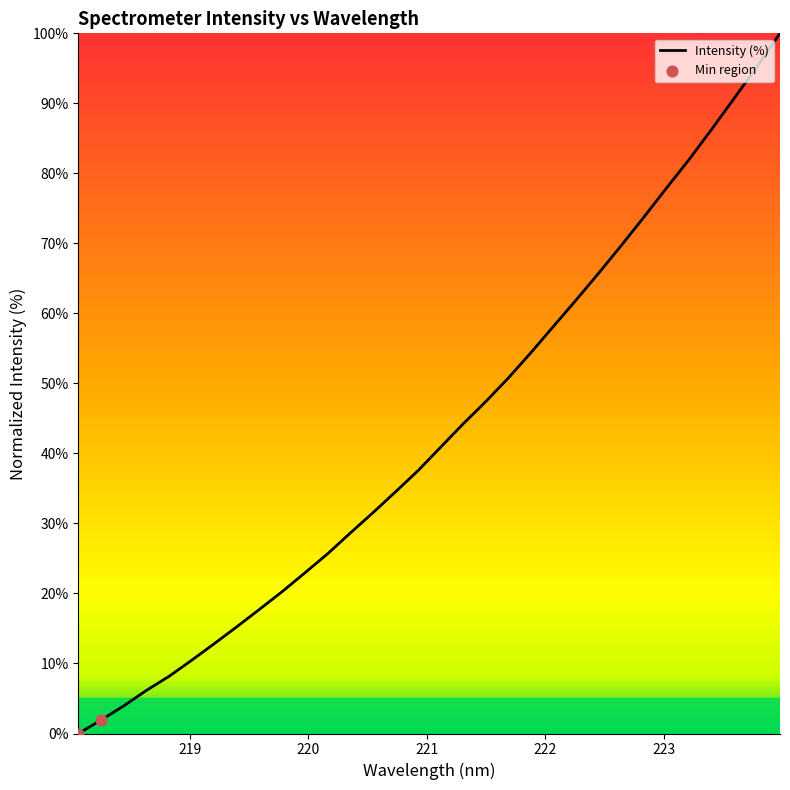

What is the maximum value shown in the chart?

100.0